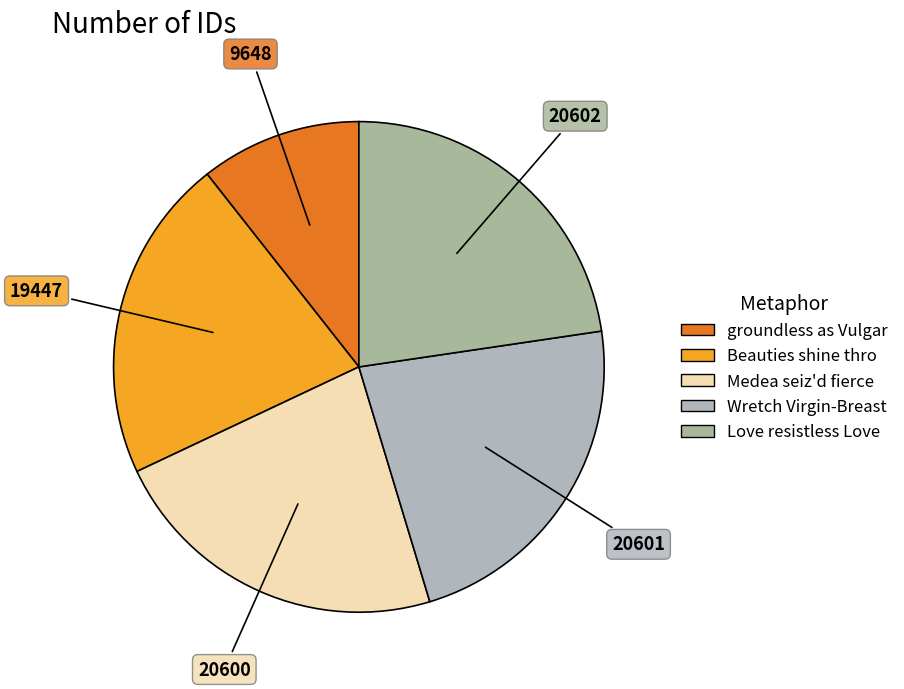

True or false: Beauties shine thro accounts for 21% of the total.

True